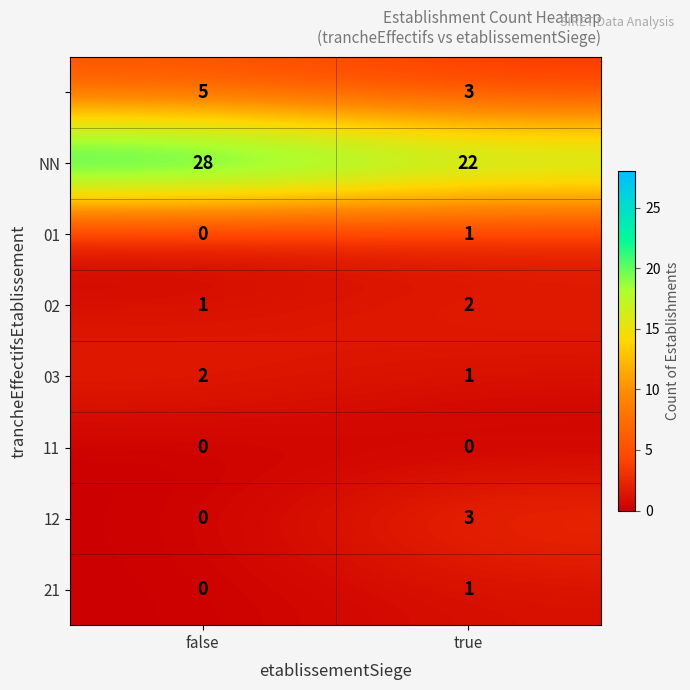

At which category is the sum across all series the highest?

false